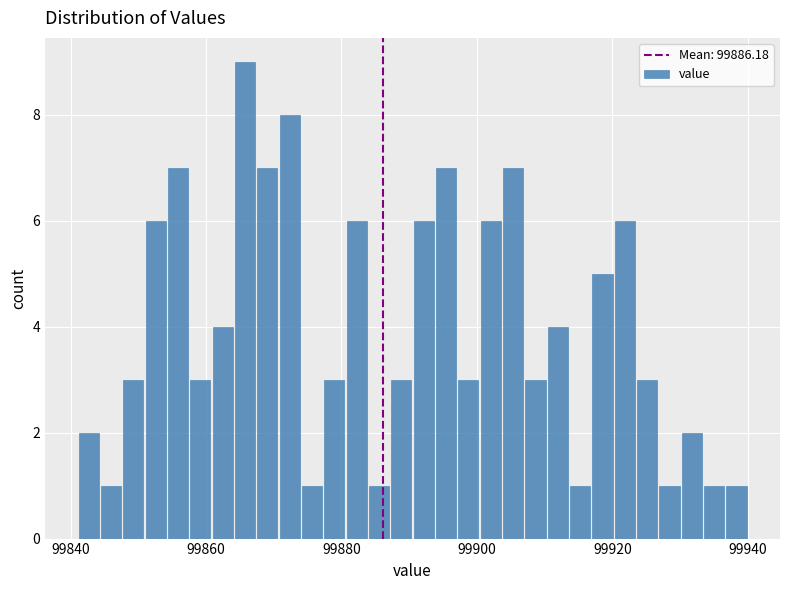

Read against the x-axis, roughly where is the centre of the tallest bar?

99866